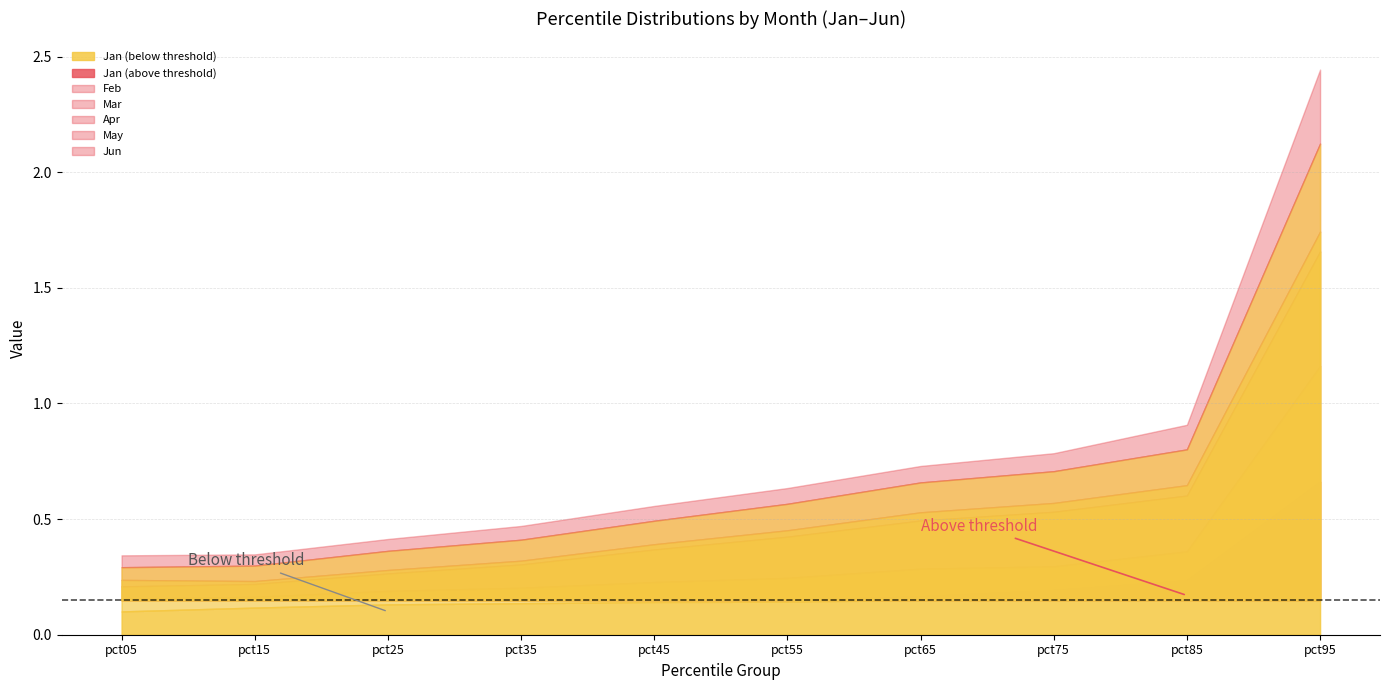

True or false: Feb has a value of 0.0 at pct05.

False